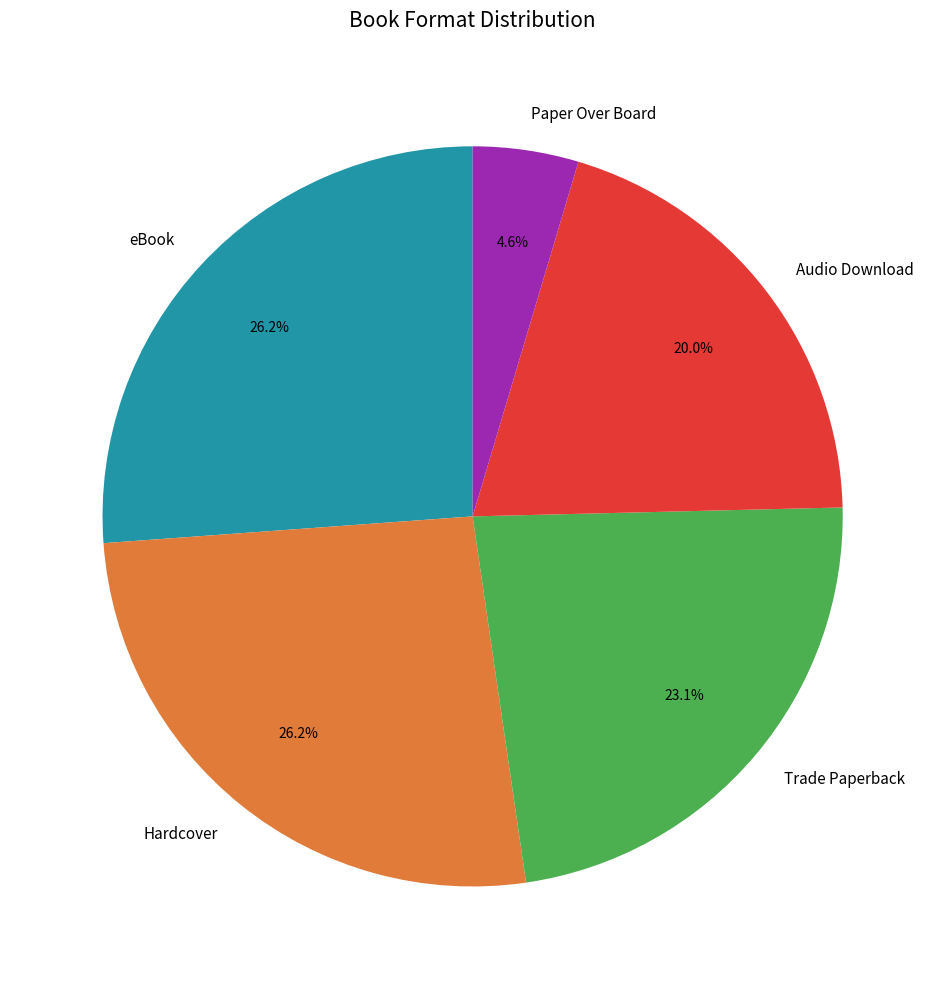

What percentage is the Paper Over Board slice, to the nearest percent?

5%